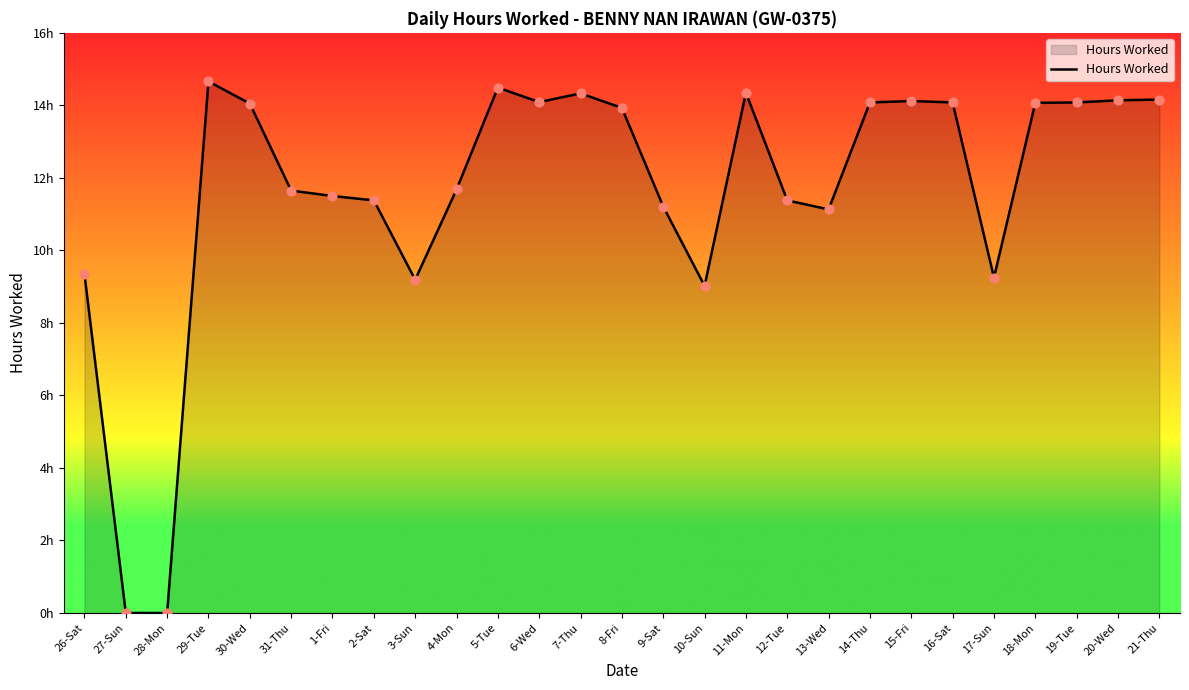

Does the chart have visible grid lines?

No